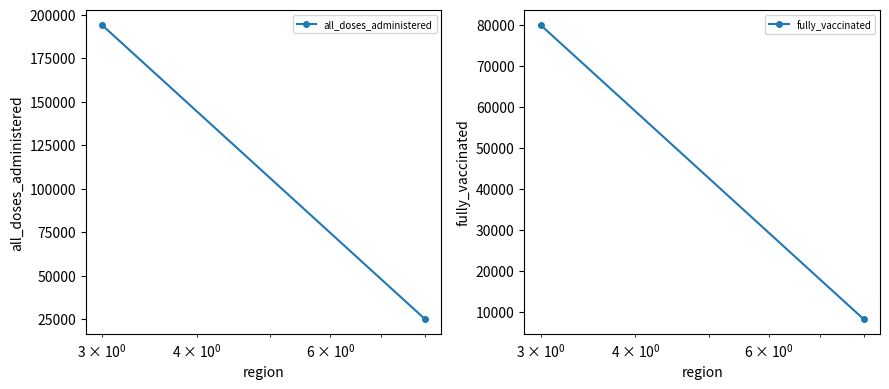

What is the average value of the all_doses_administered series?

109484